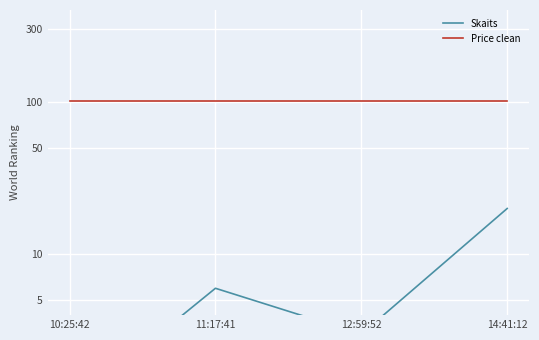

True or false: Price clean has more than 0 points higher than both neighbors.

False